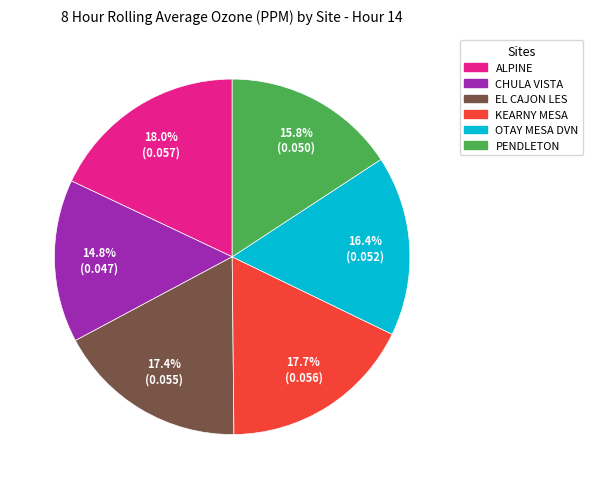

Which has a higher value, EL CAJON LES or ALPINE?

ALPINE